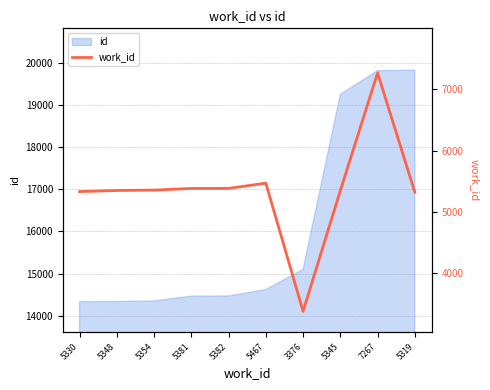

Does the chart display data point markers on the line(s)?

No